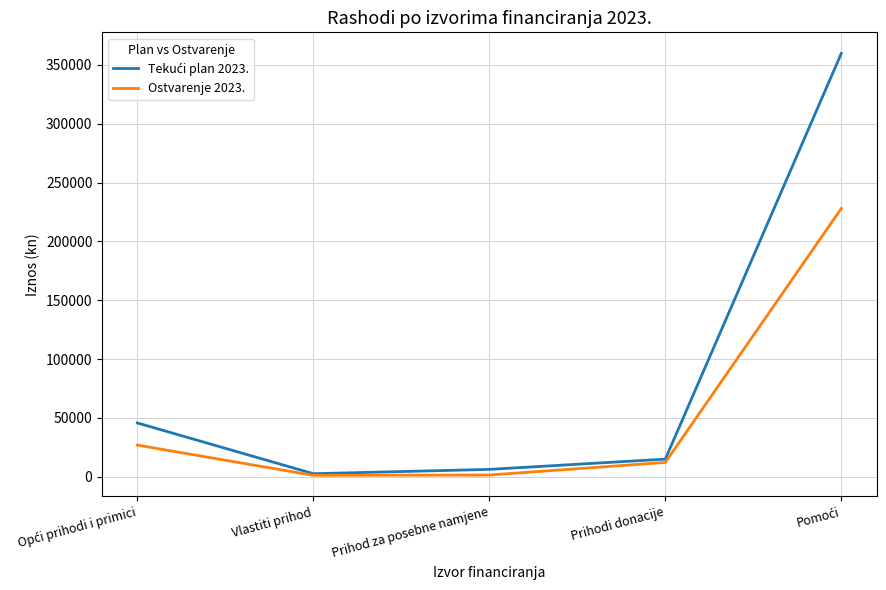

What is the maximum value shown in the chart?

359750